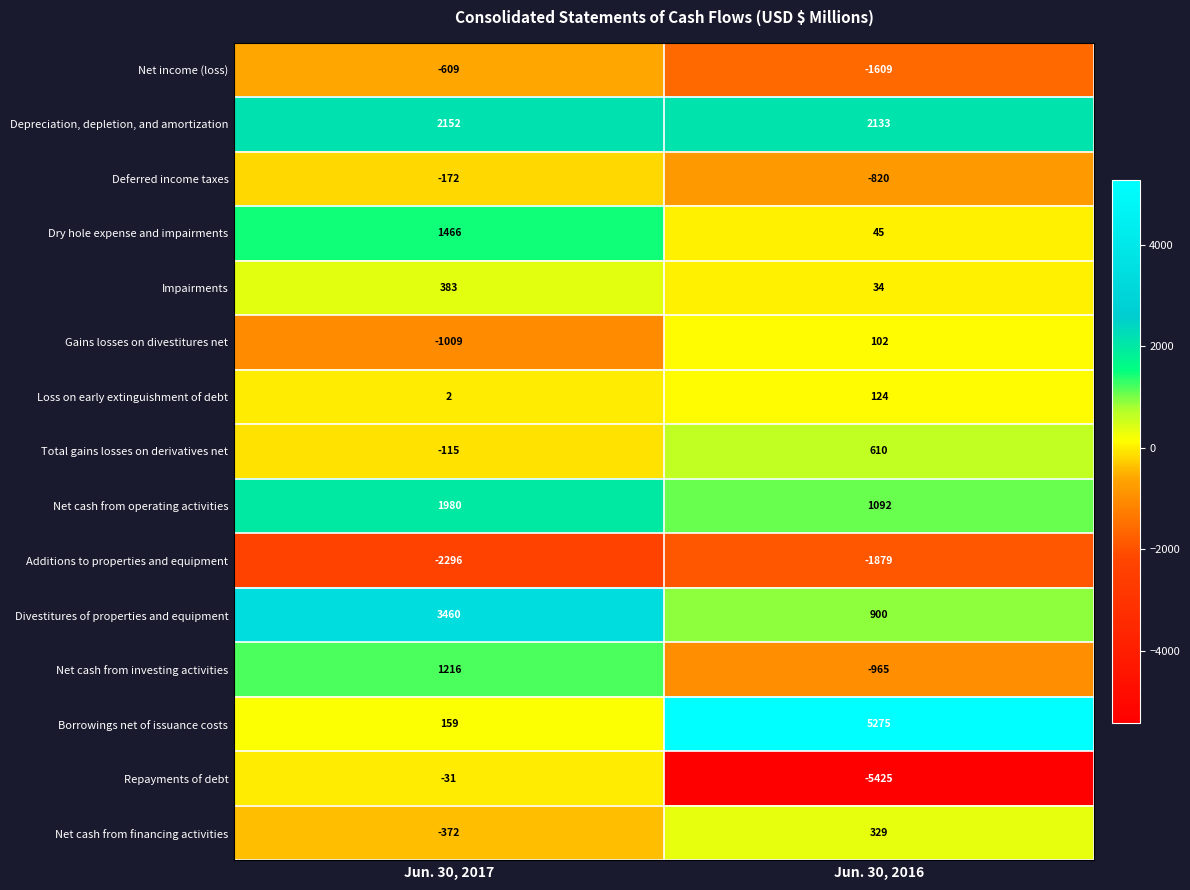

What is the difference between the maximum and minimum values in the Additions to properties and equipment series?

417